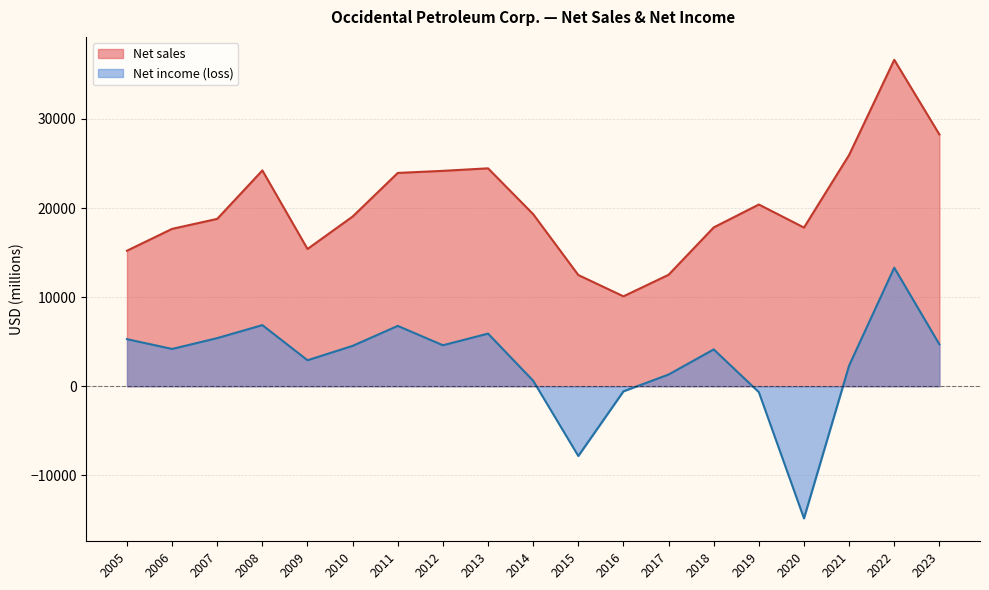

What is the difference between the highest and lowest values at 2011?

17168